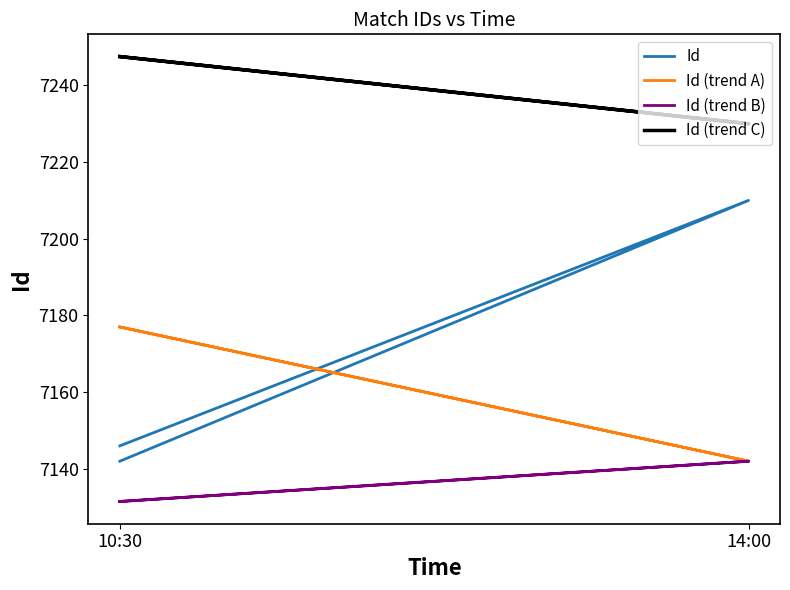

Is it true that Id (trend C) equals 7247.5 at 10:30?

True